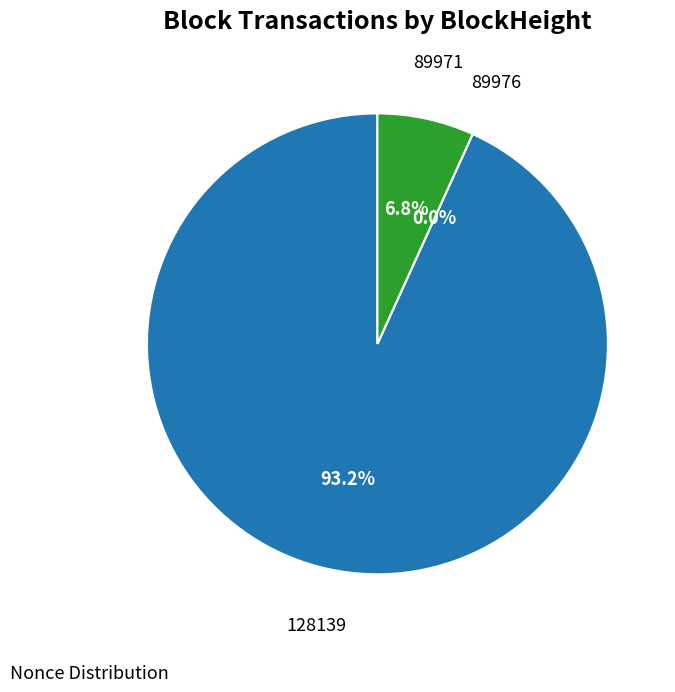

Combined, do 89971 and 89976 account for over 50%?

No